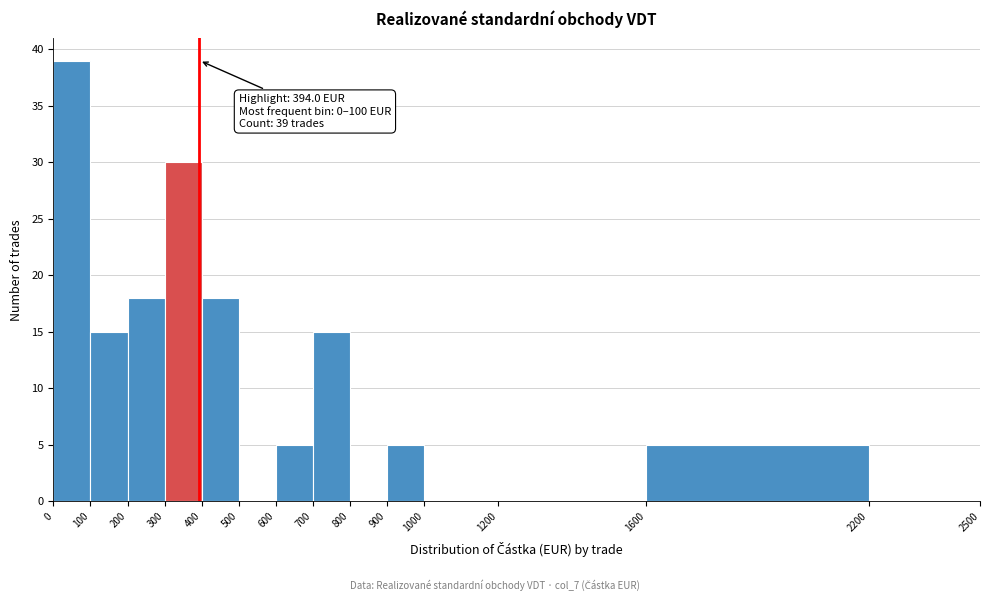

Over which range of the x-axis is the bar tallest?

0 to 100